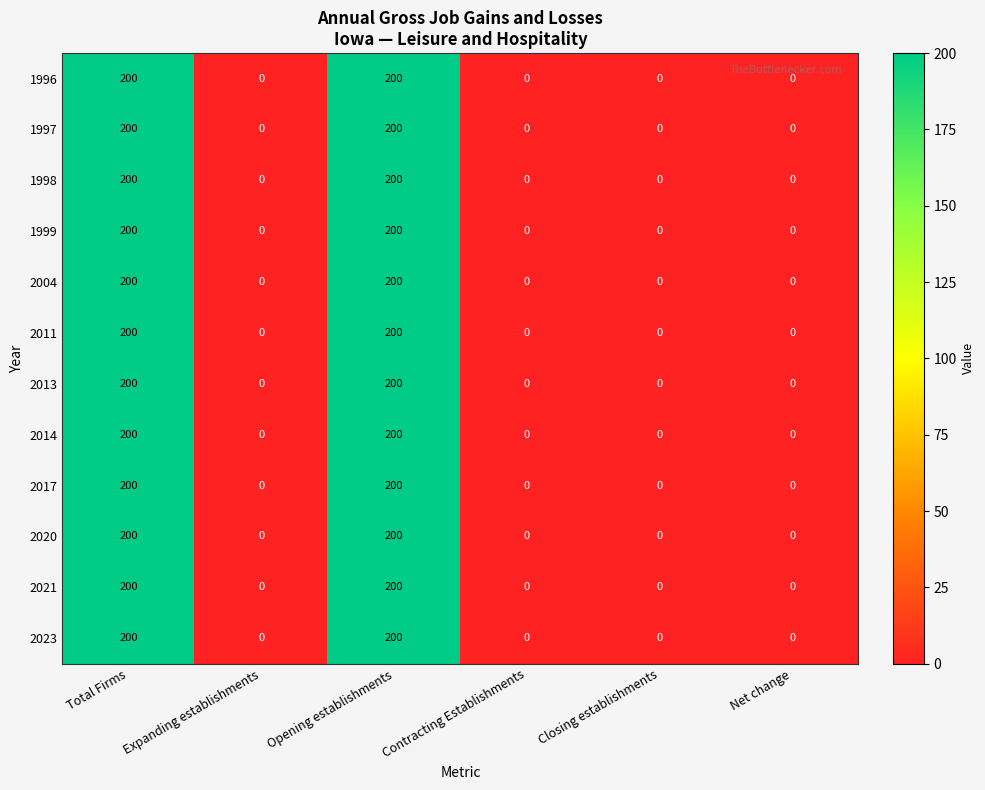

What is the total value across all series at Opening establishments?

2400